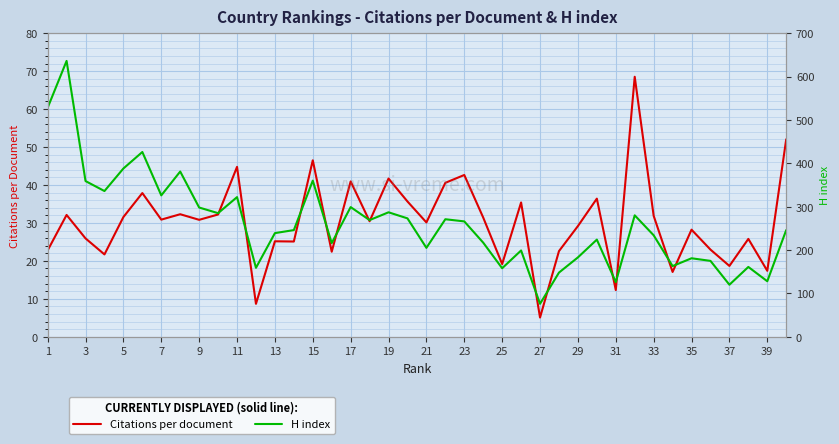

Which series has the largest total across all categories?

H index